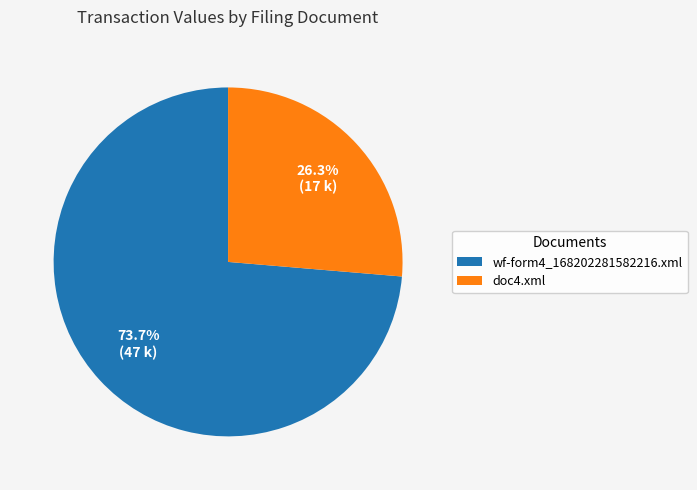

Is there any slice that represents more than half of the pie?

Yes